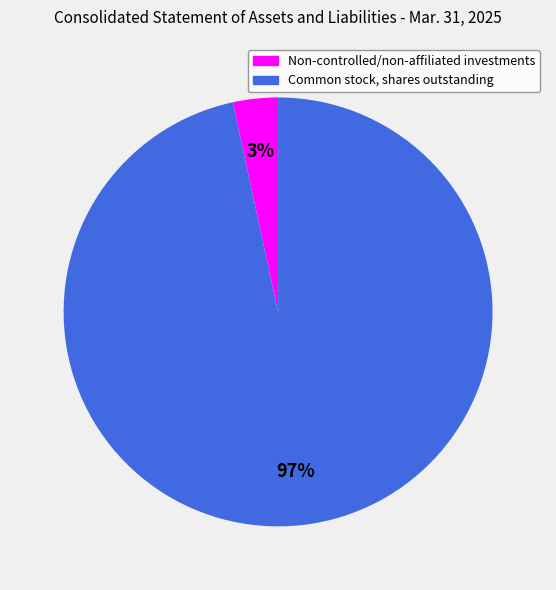

To the nearest percent, what percentage of the pie is Non-controlled/non-affiliated investments?

3%